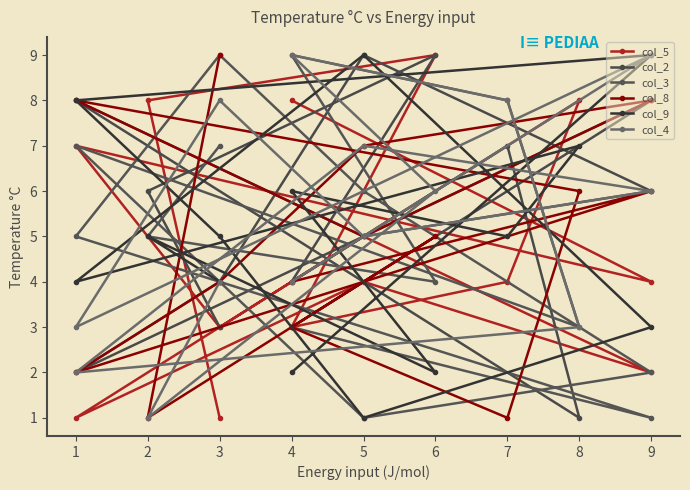

What is the difference between the maximum and minimum values in the col_4 series?

8